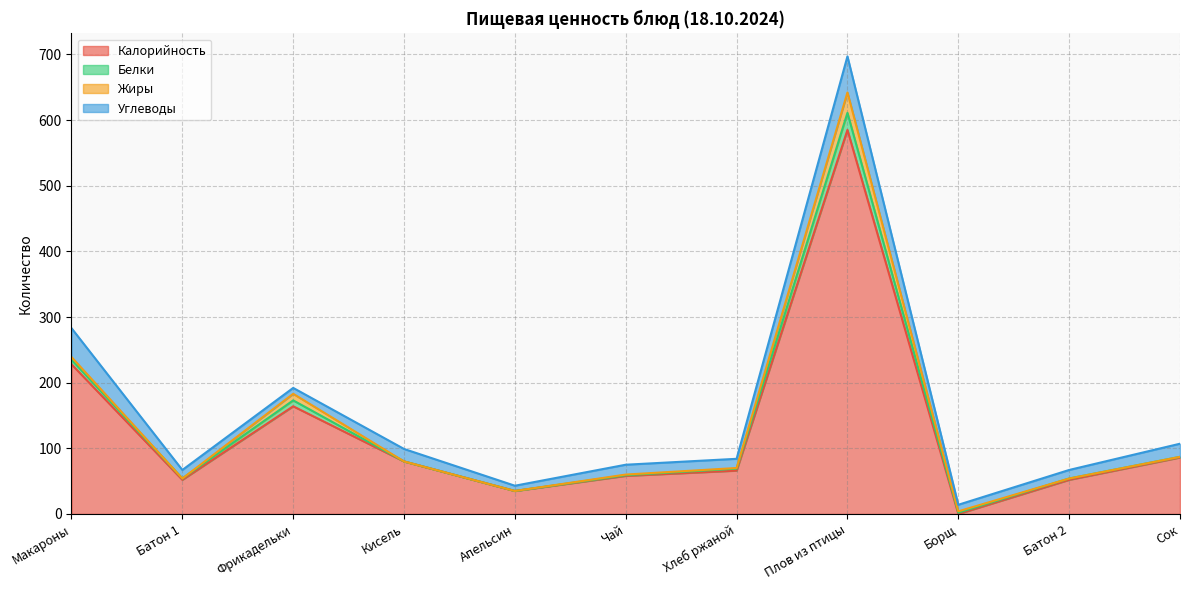

At which label is Жиры closest to 15?

Фрикадельки